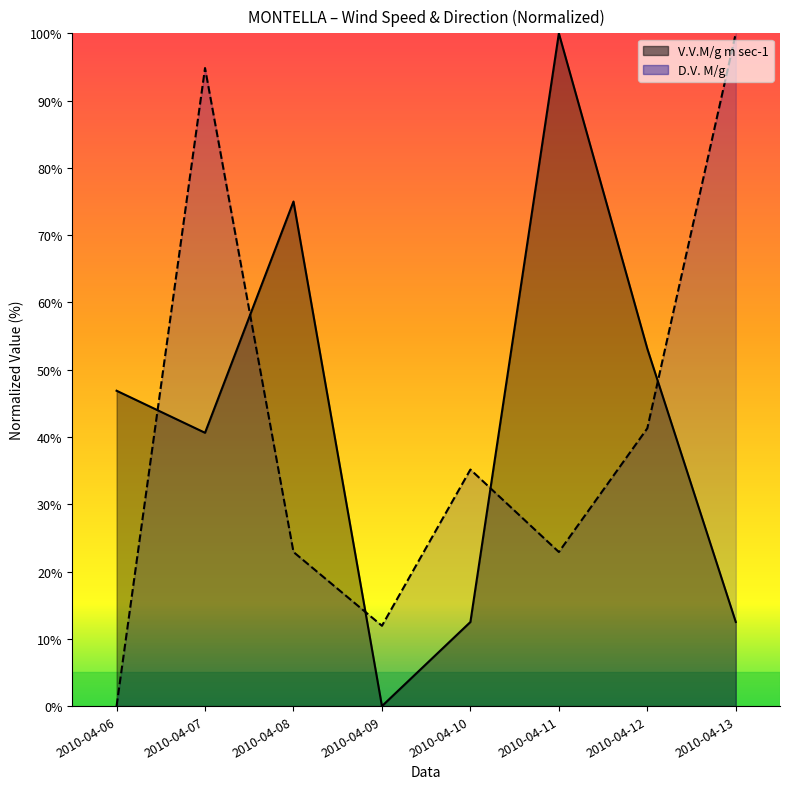

Which series has the largest total across all categories?

V.V.M/g m sec-1